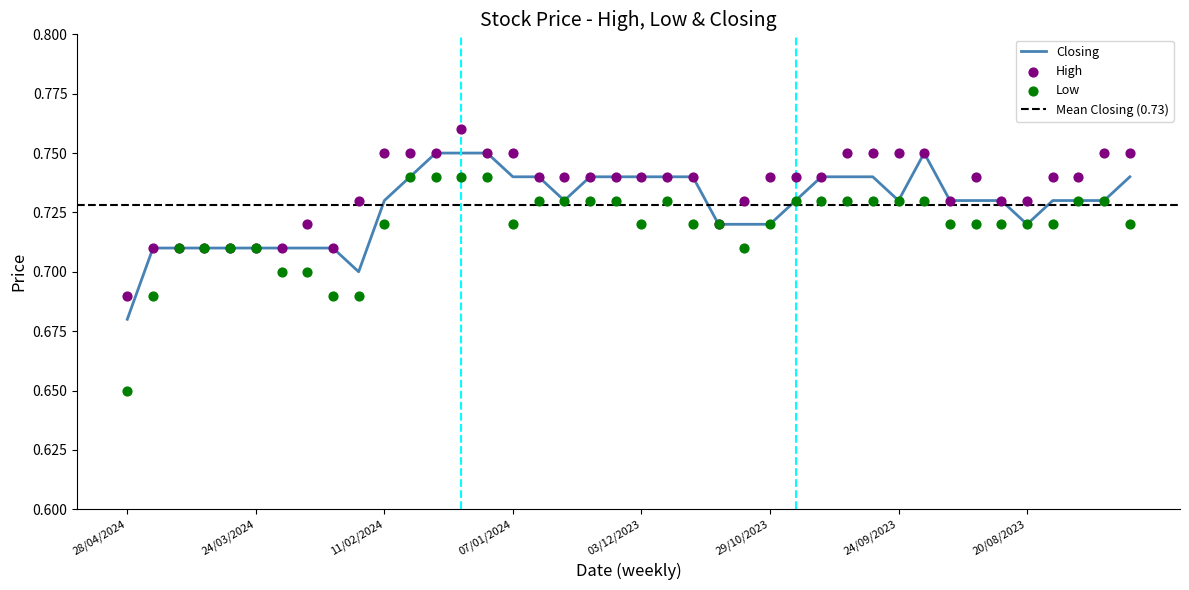

Which series has the largest Y range (max minus min)?

Low